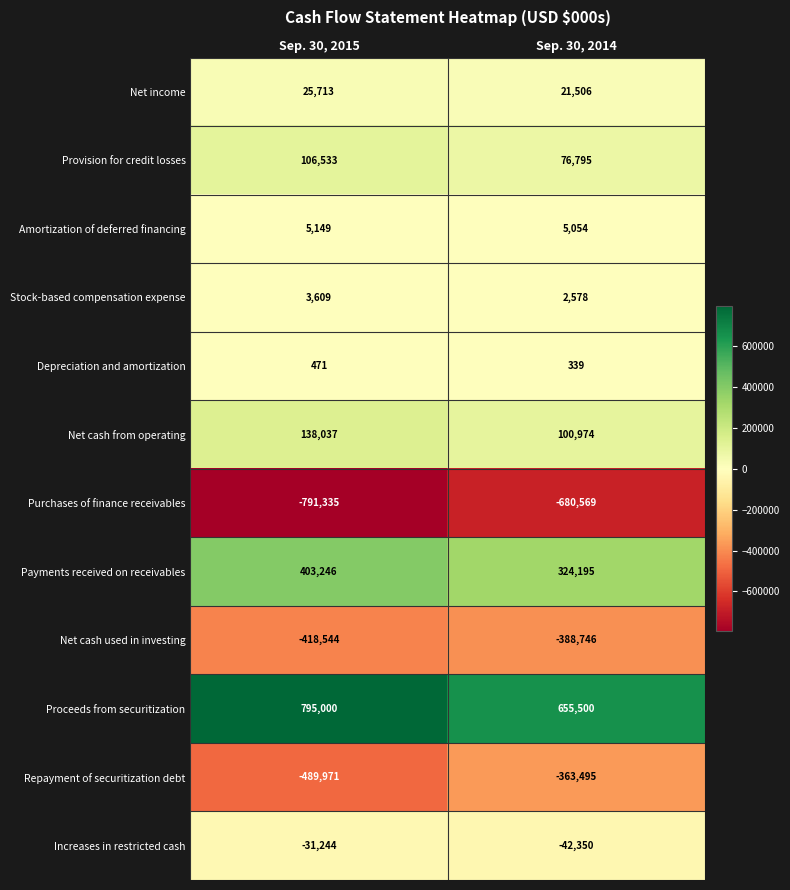

How many distinct data groups are displayed?

12